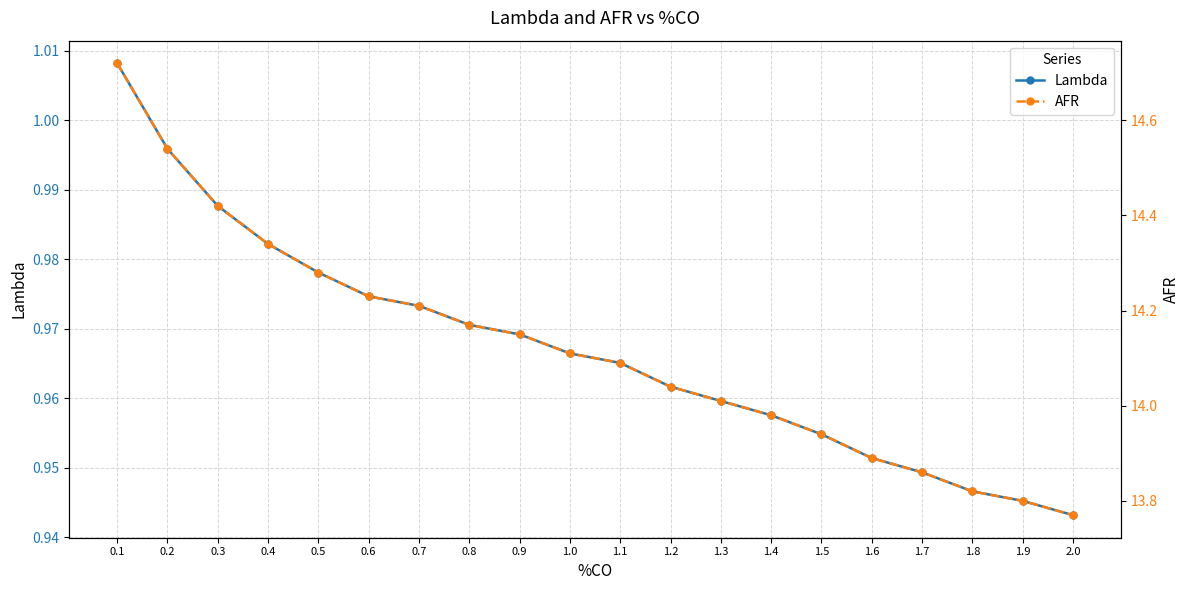

Reading right to left, what are all the values shown in this chart?

Lambda: 0.9	0.9	0.9	0.9	1.0	1.0	1.0	1.0	1.0	1.0	1.0	1.0	1.0	1.0	1.0	1.0	1.0	1.0	1.0	1.0
AFR: 13.8	13.8	13.8	13.9	13.9	13.9	14.0	14.0	14.0	14.1	14.1	14.2	14.2	14.2	14.2	14.3	14.3	14.4	14.5	14.7